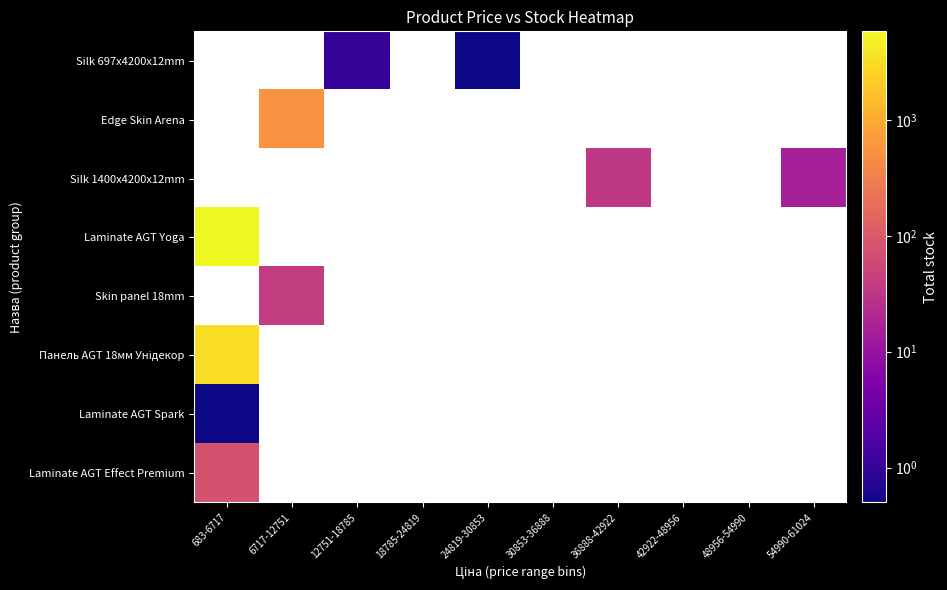

What is the maximum value shown in the chart?

5807.0